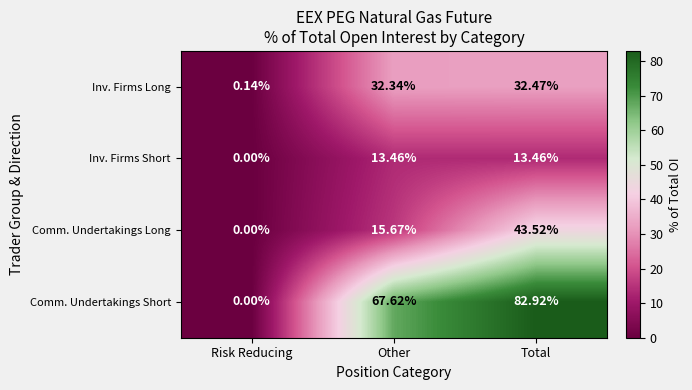

Which category has the lowest value in the Inv. Firms Short series?

Risk Reducing